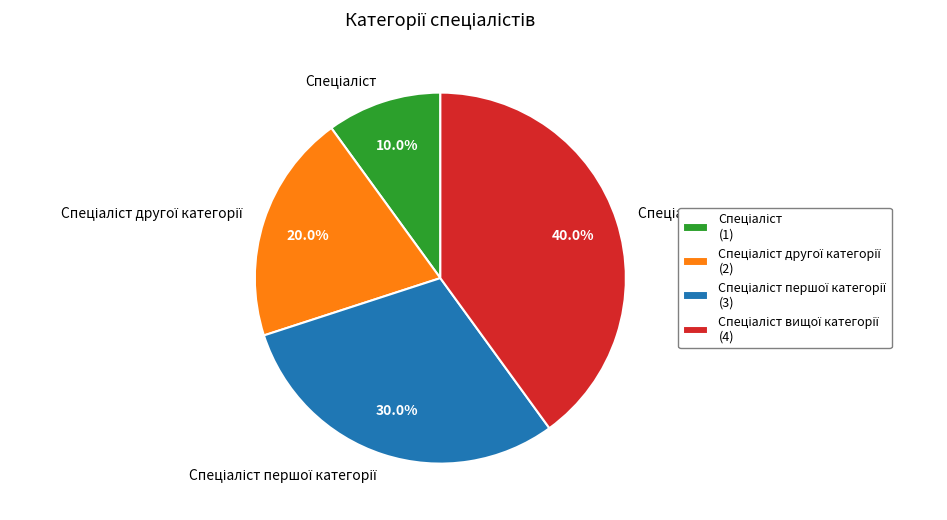

Is there a majority slice in this chart?

No